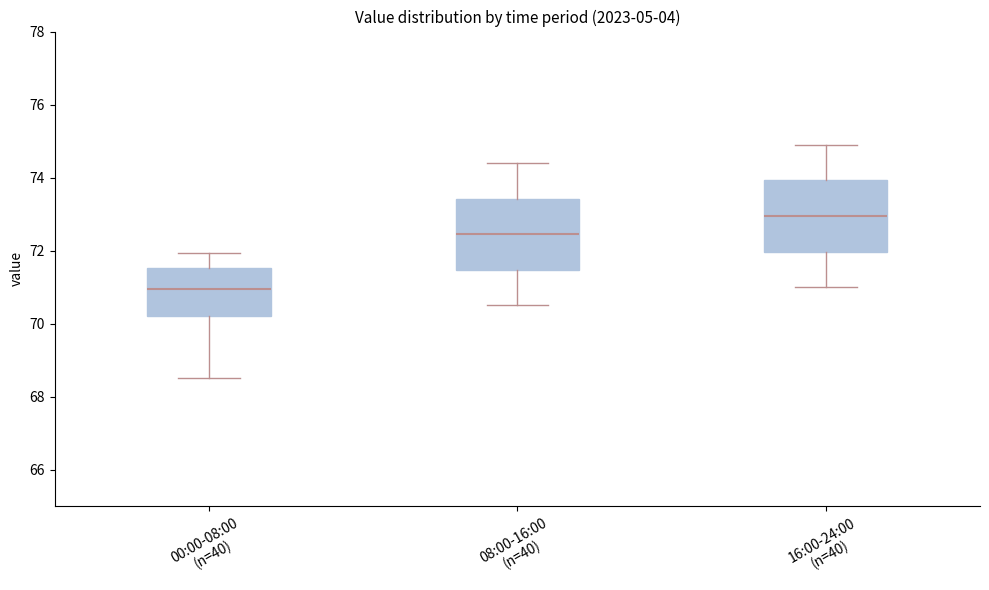

Where does the upper whisker of the box for 08:00-16:00 (n=40) end on the y-axis? The values are not printed on the chart, so give them approximately, as read against the axis.

74.4